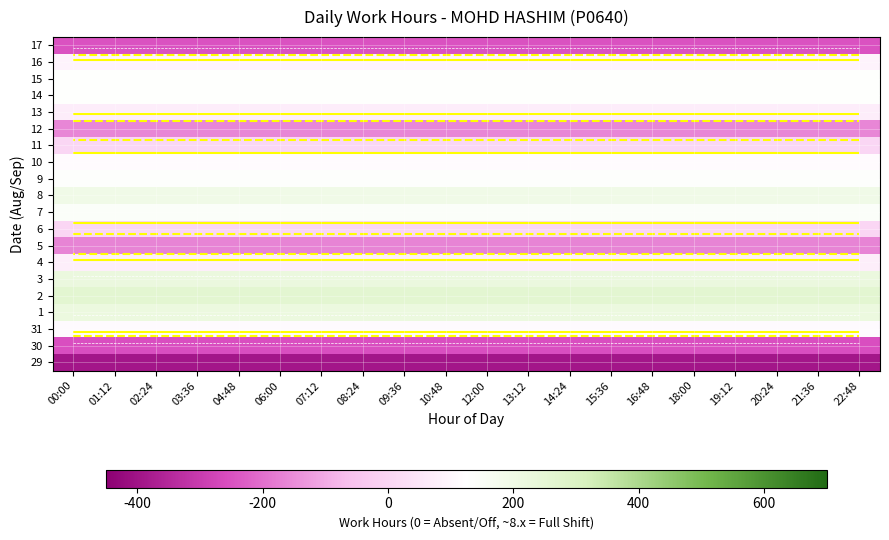

Is it true that 14 equals 219.3 at 03:36?

False